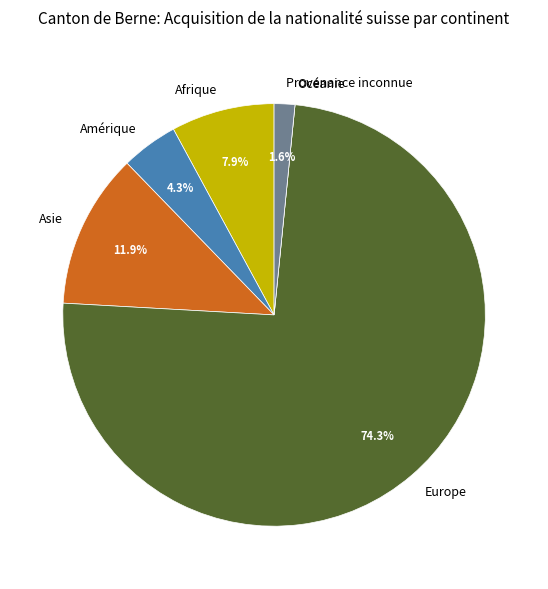

To the nearest percent, what portion does Asie represent?

12%